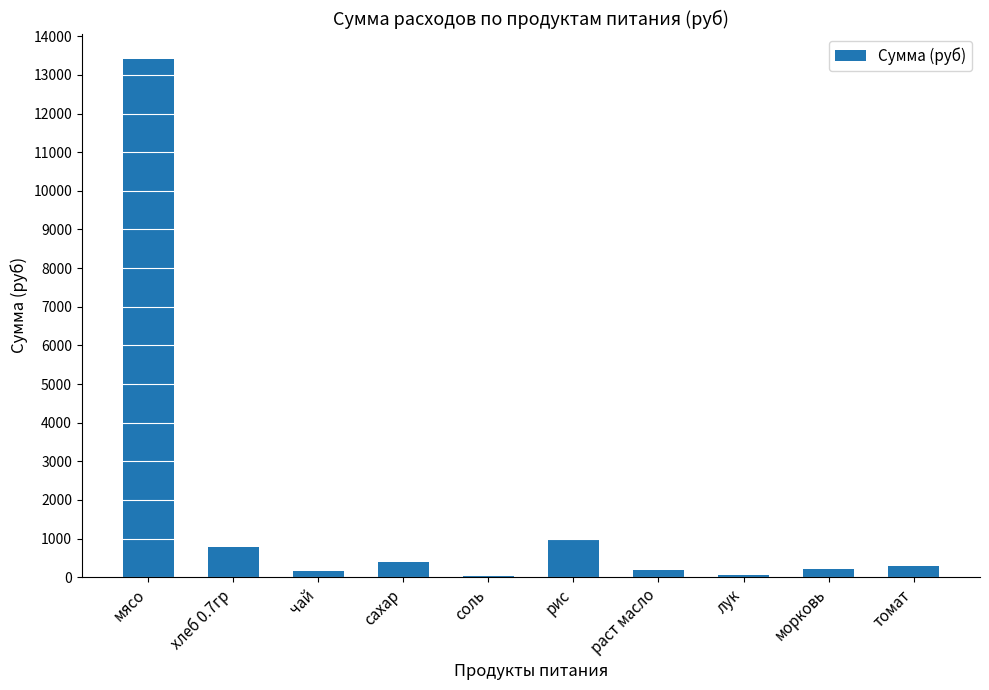

The chart shows a value of 285.9 at томат. True or false?

True